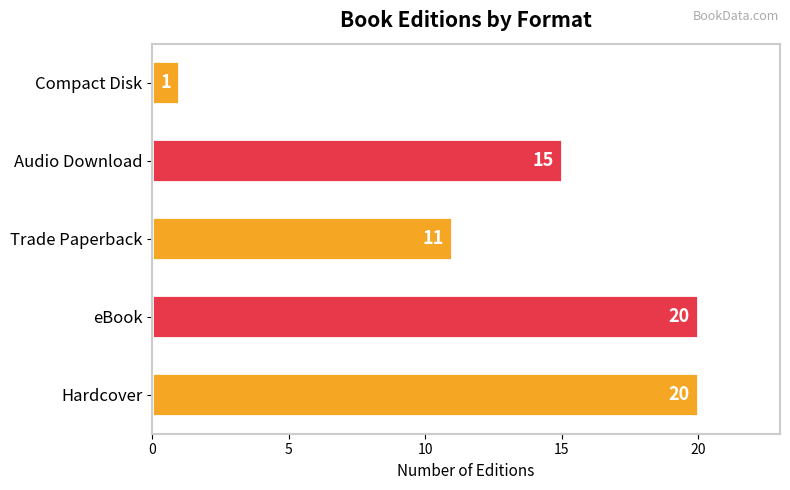

Does the chart contain stacked bars?

No